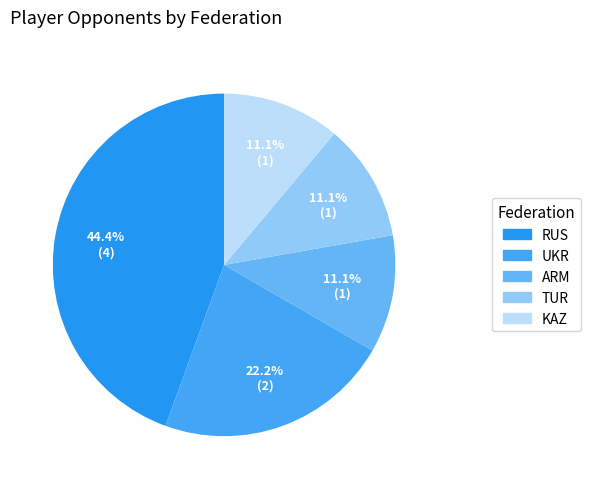

Is the sum of TUR and ARM greater than half?

No